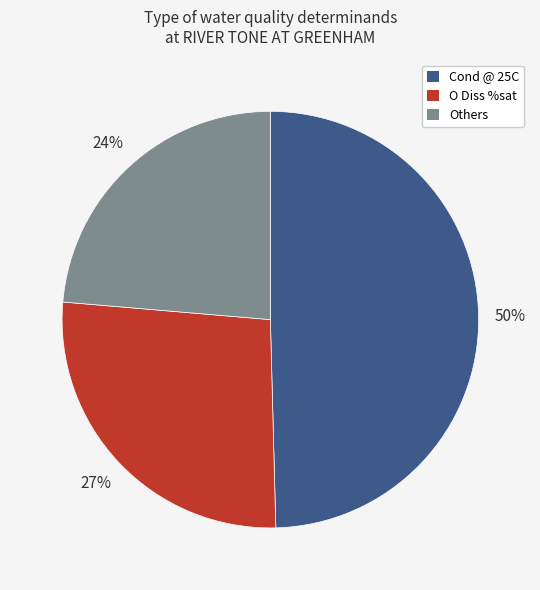

How many slices are in this pie chart?

3